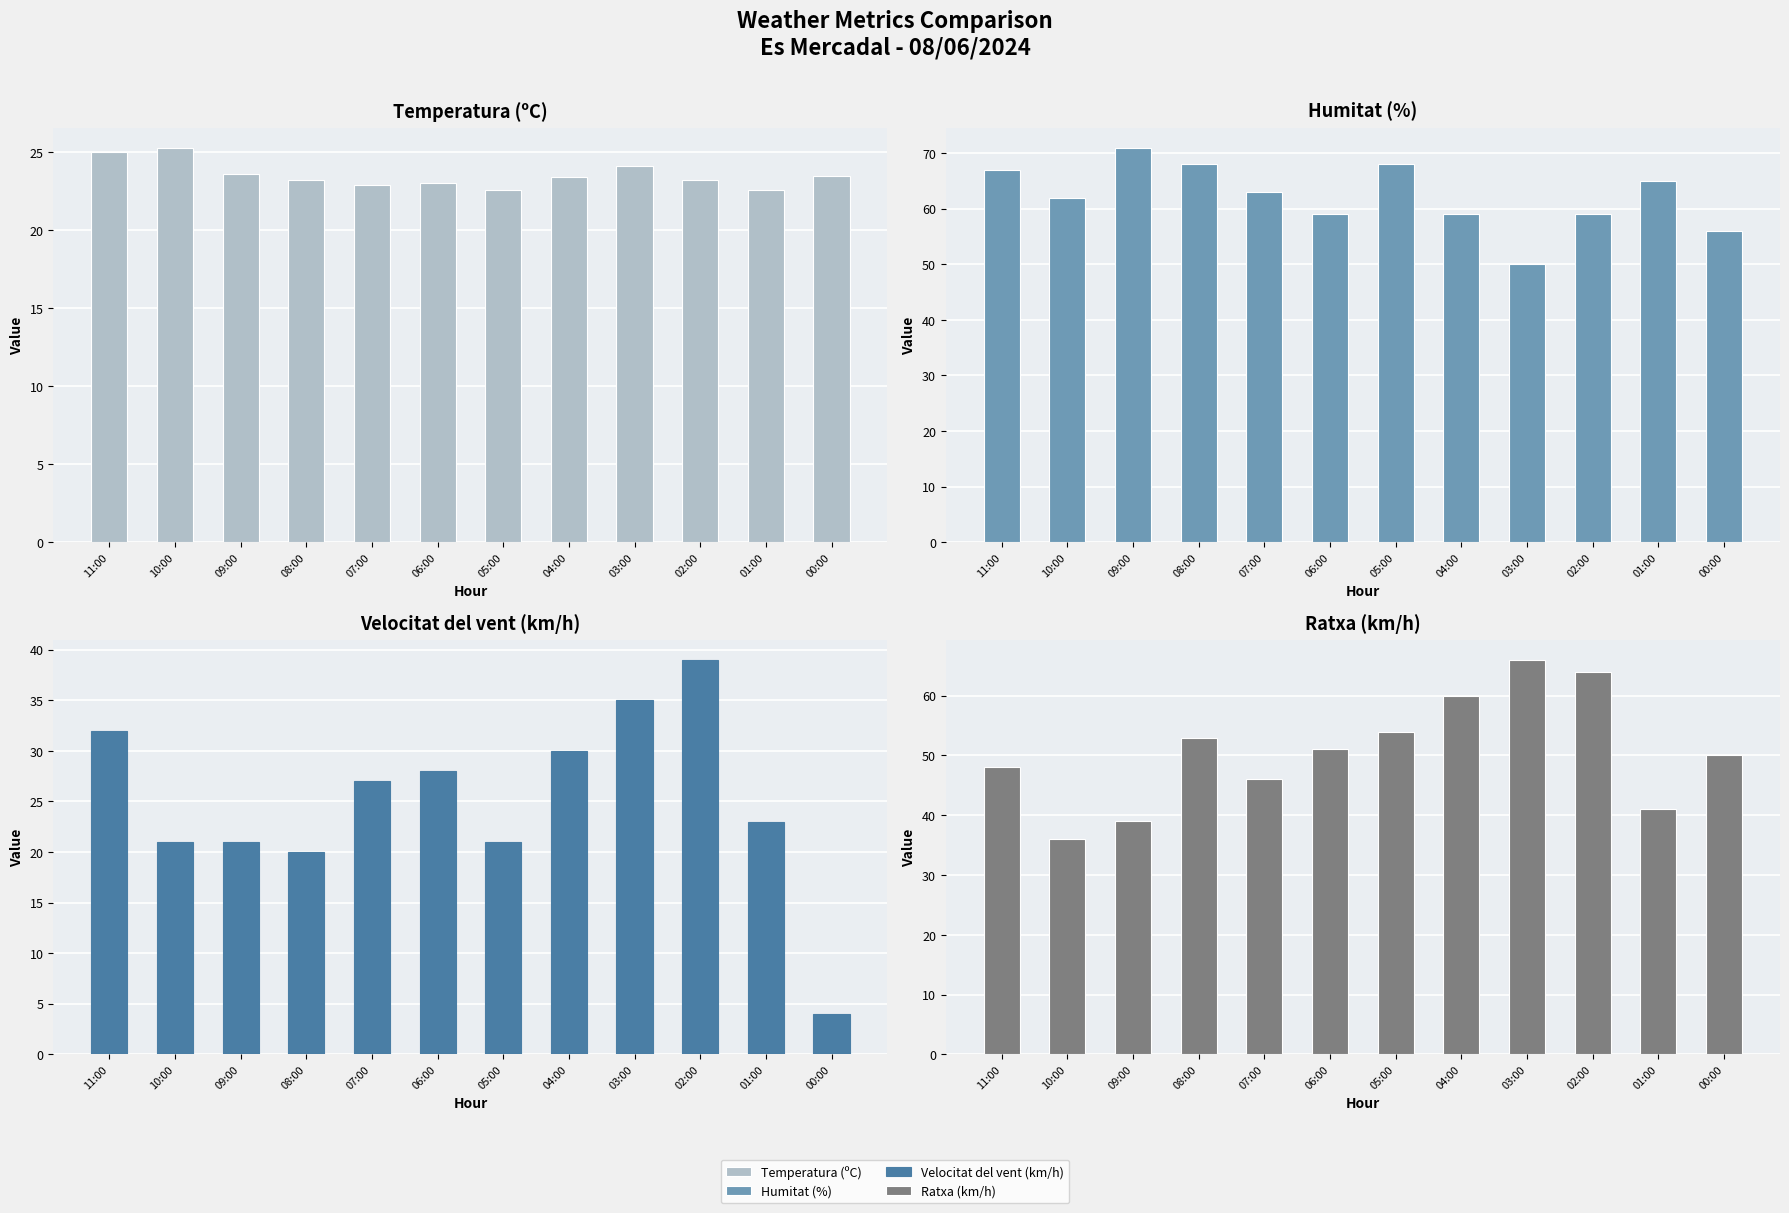

What position from the left is 09:00?

3